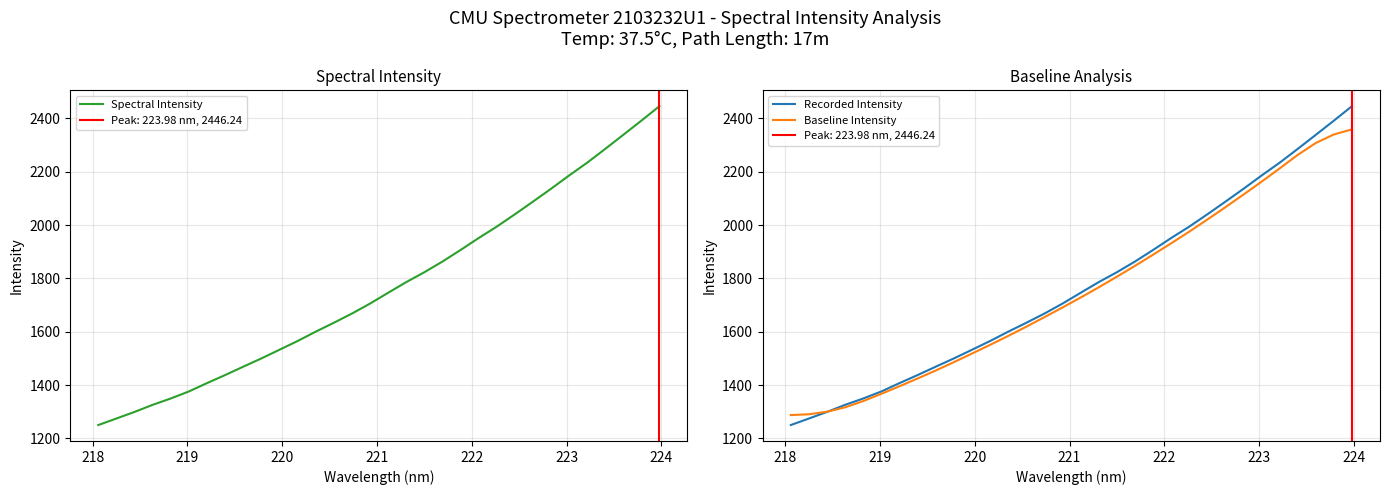

What is the highest value of the Baseline Intensity series?

2359.2